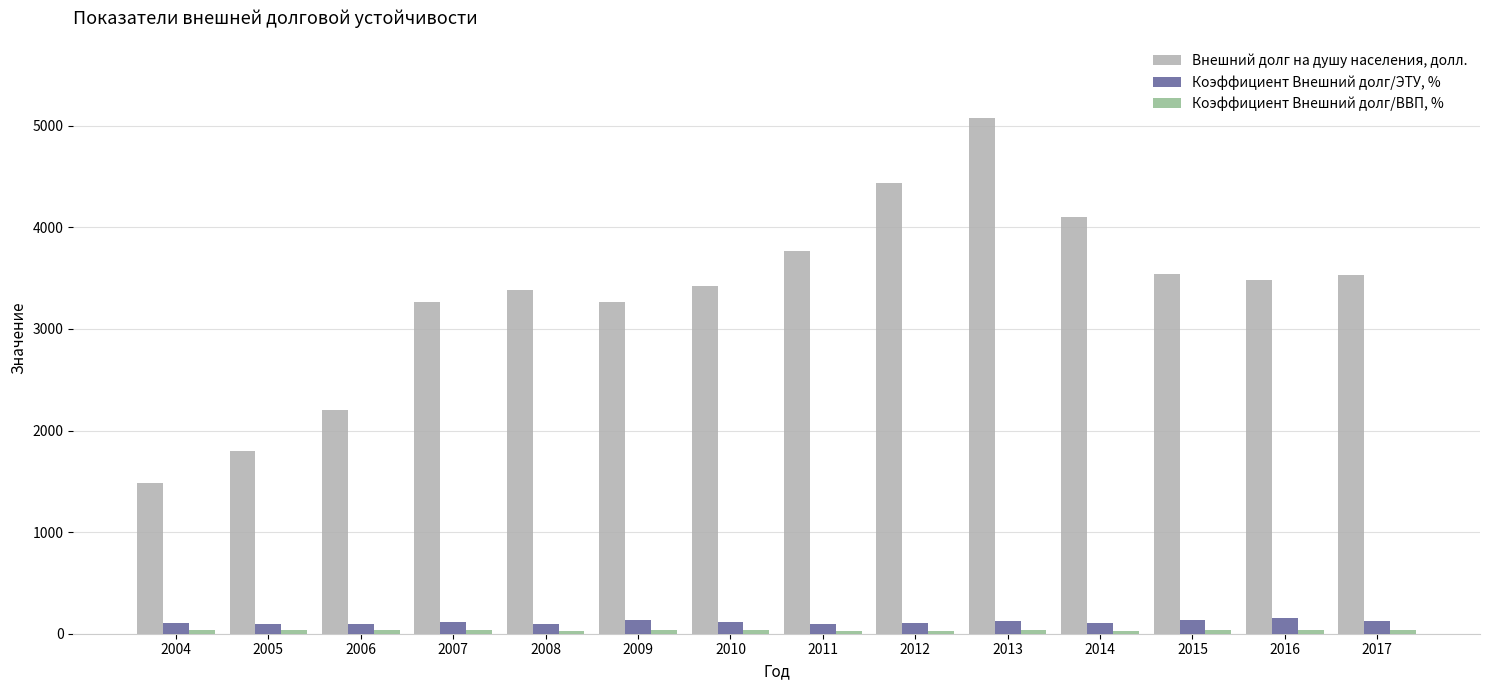

What is the highest value of the Внешний долг на душу населения, долл. series?

5072